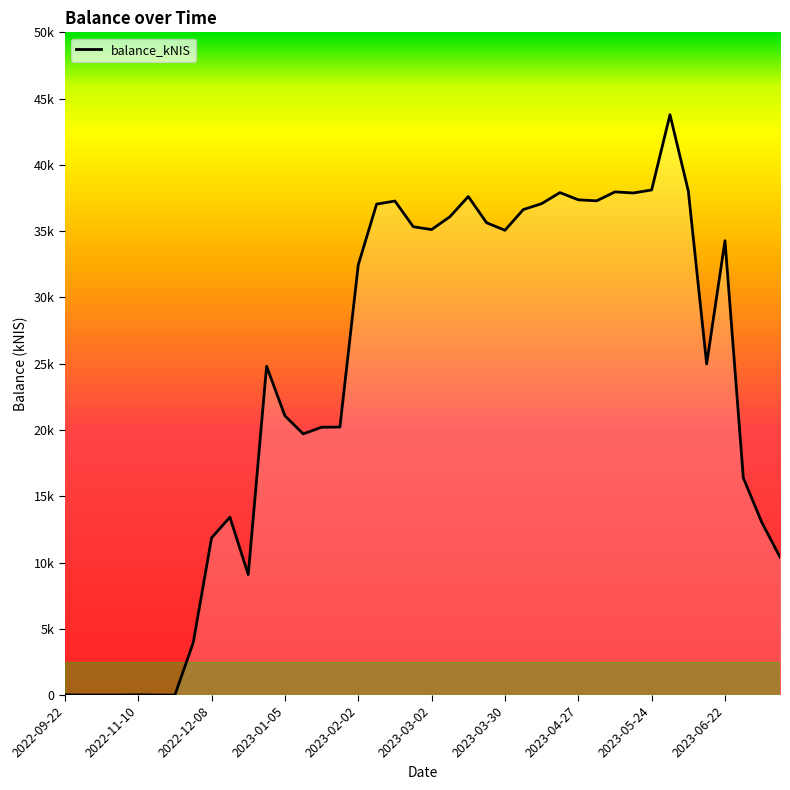

Reading right to left, what are all the values shown in this chart?

10411.6	13049.7	16389.8	34280.4	24978.3	38033.9	43784.2	38107.9	37879.0	37961.6	37285.2	37364.8	37907.1	37073.7	36626.9	35065.8	35631.3	37611.5	36090.9	35119.8	35332.6	37272.2	37038.3	32452.5	20218.5	20204.5	19703.2	21064.5	24806.2	9090.9	13418.8	11863.4	3952.3	1.0	1.0	21.2	1.0	1.0	0.0	20.0